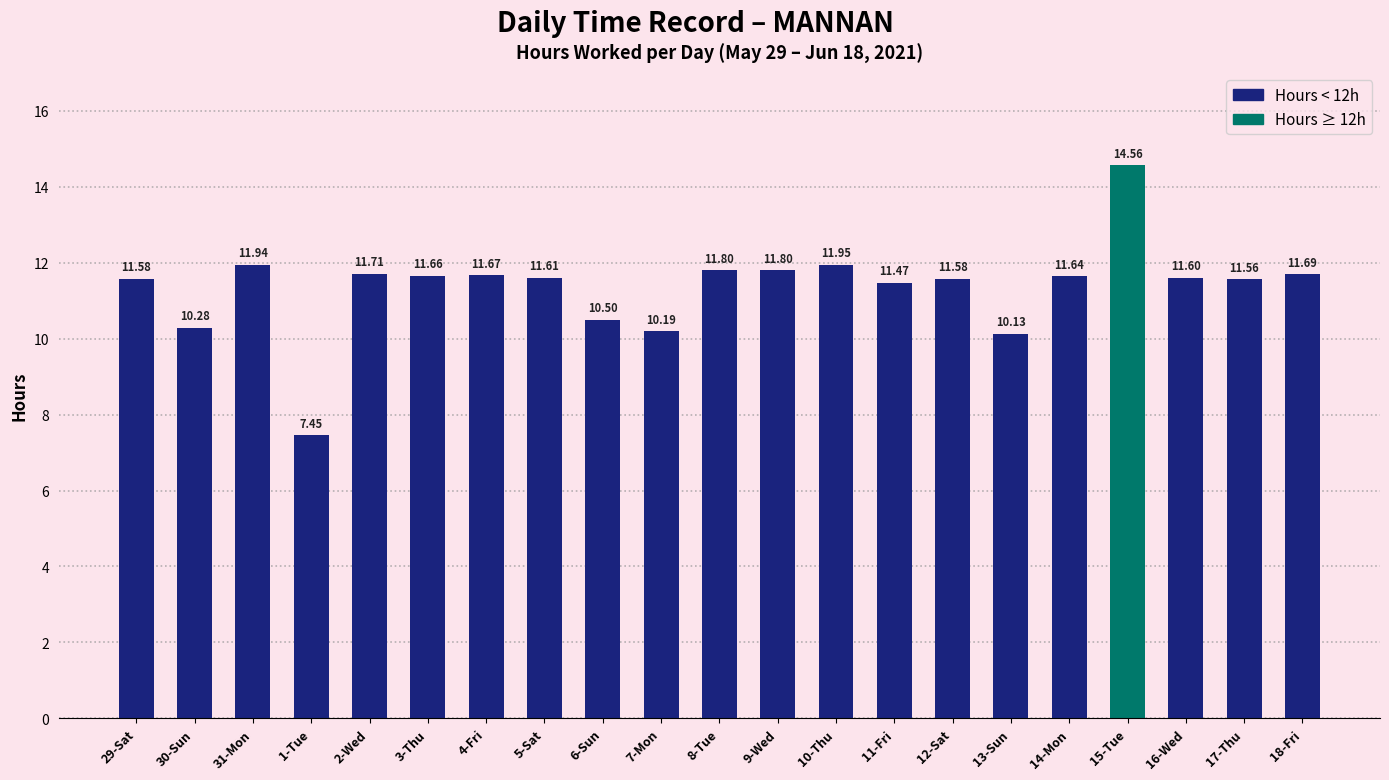

What is the difference between the values at 13-Sun and 29-Sat?

1.4